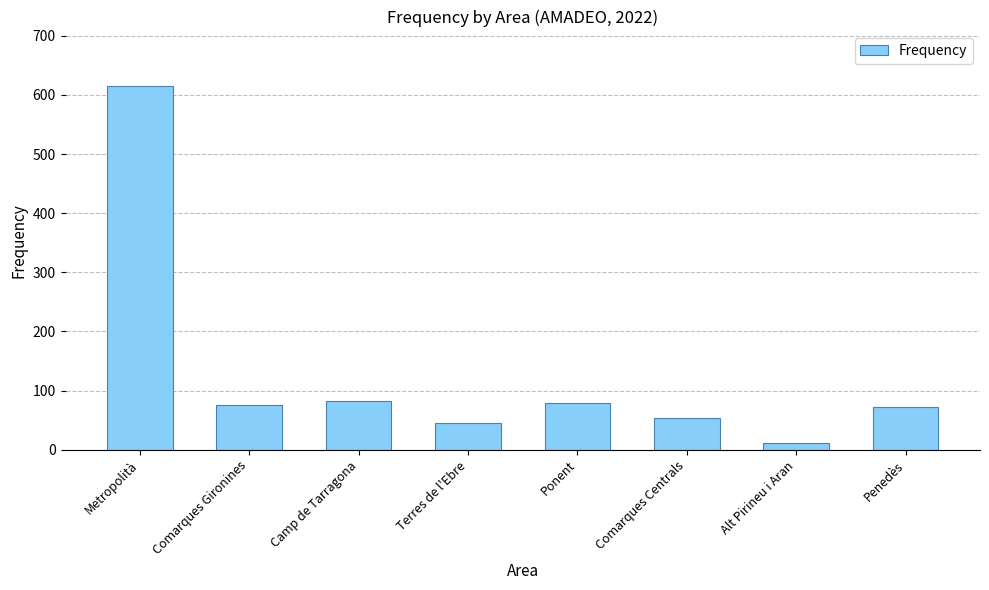

Between Penedès and Comarques Centrals, which is larger?

Penedès